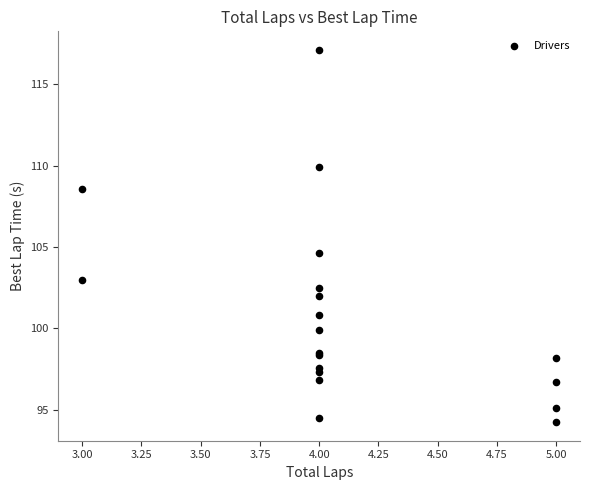

What Y value in the scatter plot is closest to 105?

104.6